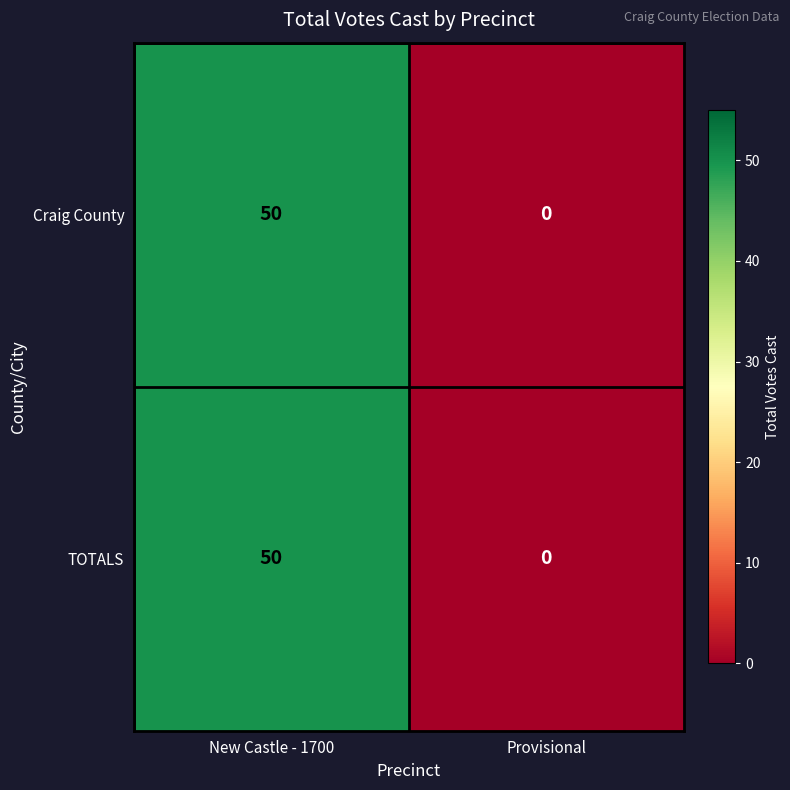

What is the average value of the TOTALS series?

25